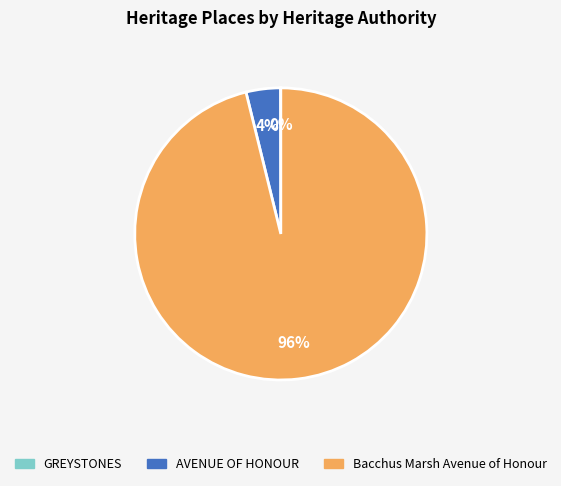

Is the sum of Bacchus Marsh Avenue of Honour and AVENUE OF HONOUR greater than half?

Yes